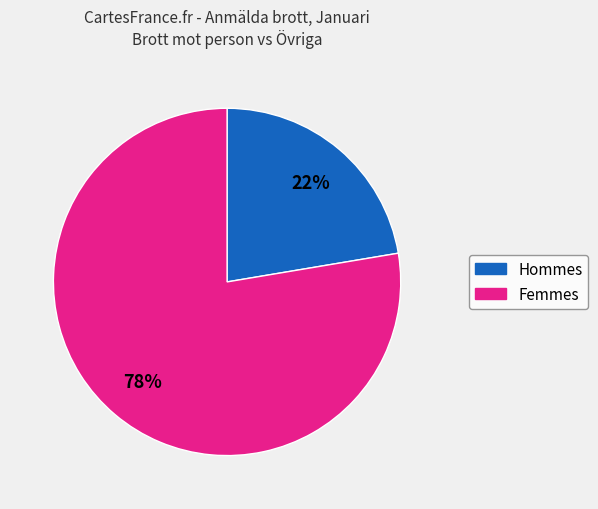

Is there a majority slice in this chart?

Yes